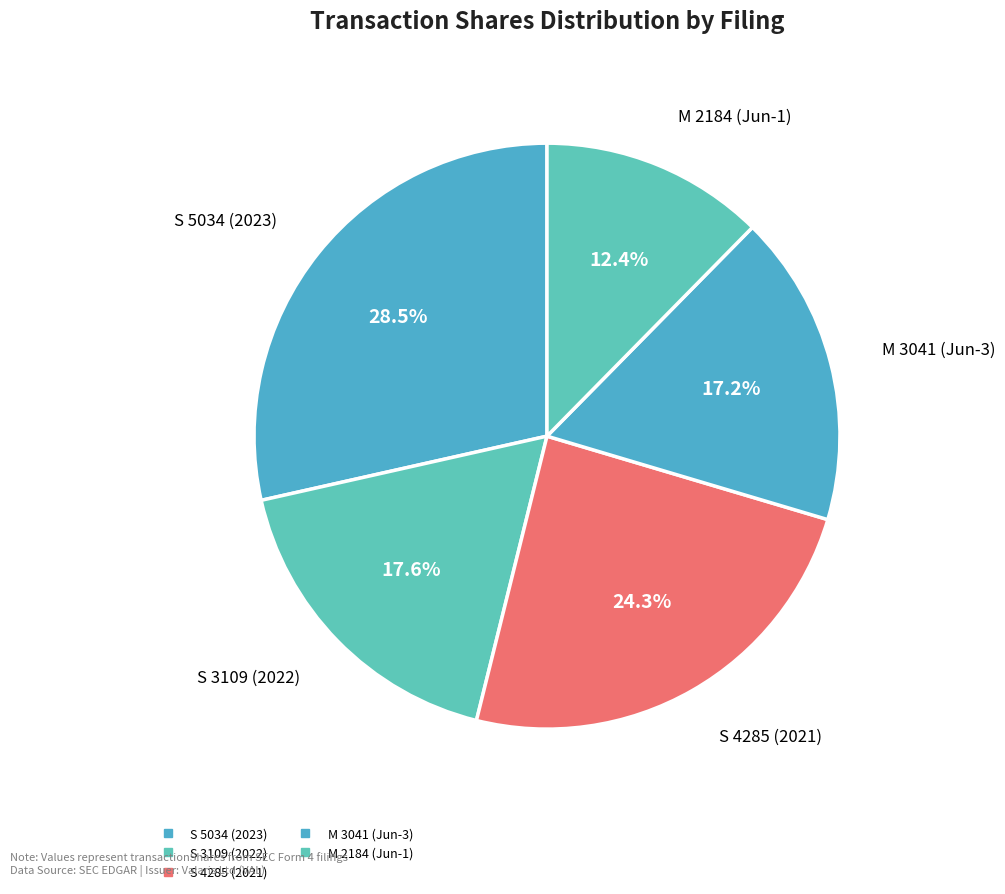

How many slices are in this pie chart?

5